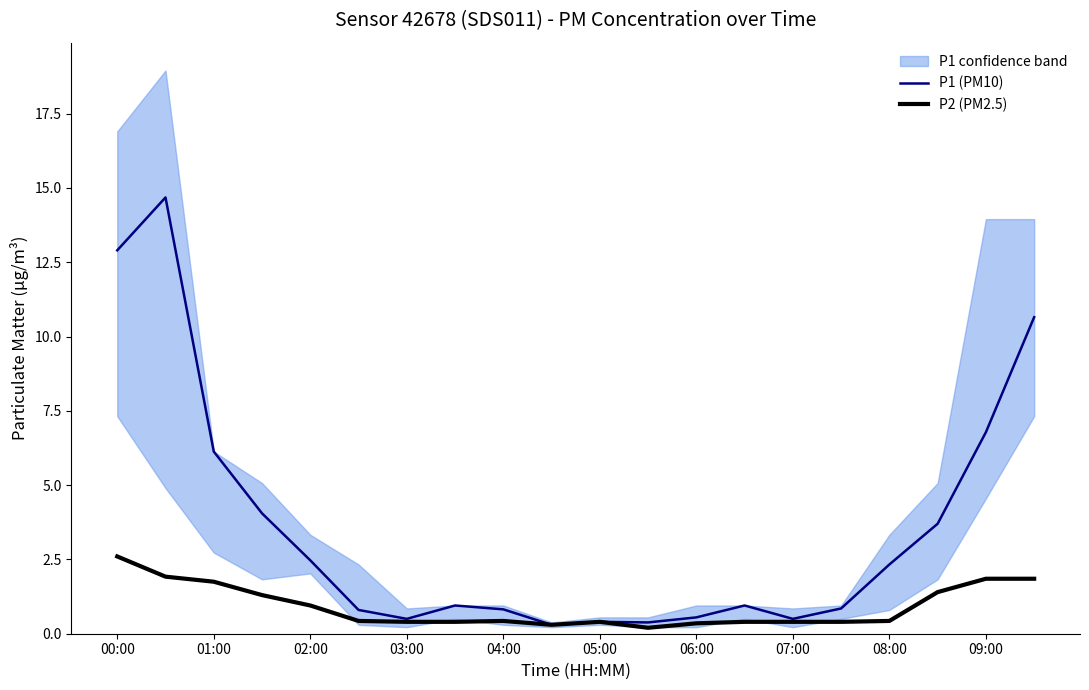

What are all the series names shown in the legend?

P1 (PM10), P2 (PM2.5)